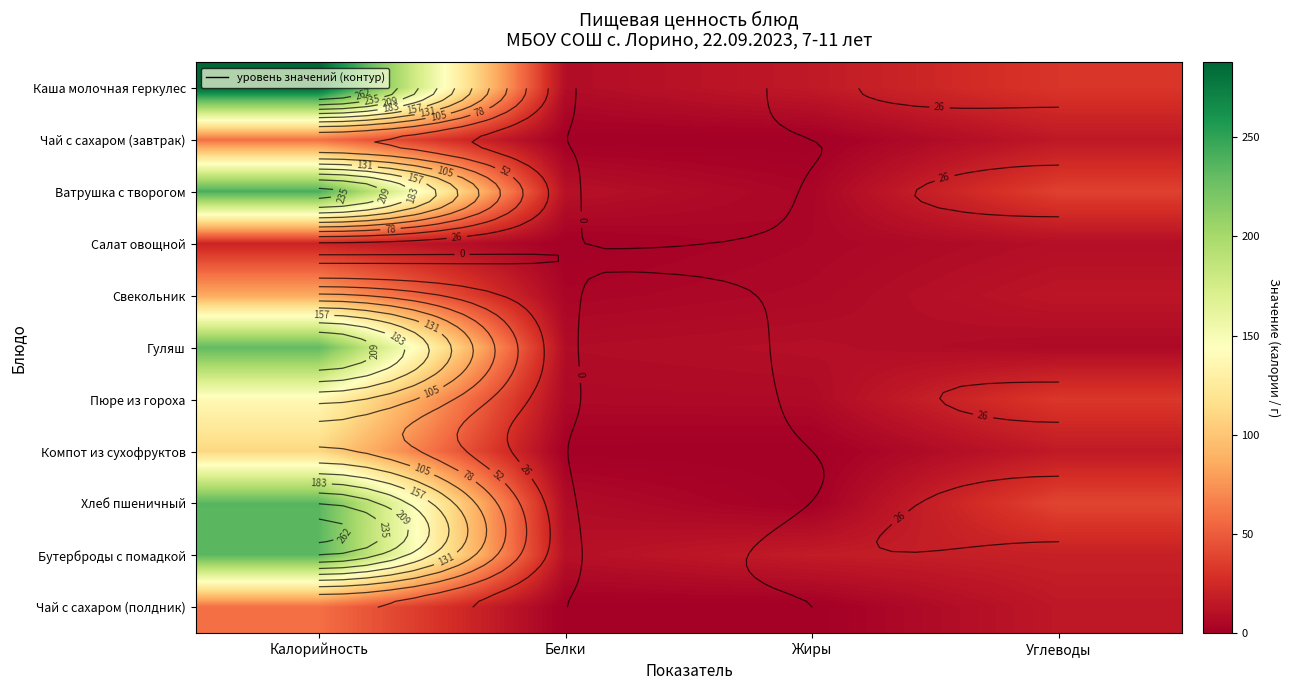

At which label is Бутерброды с помадкой closest to 122?

Углеводы